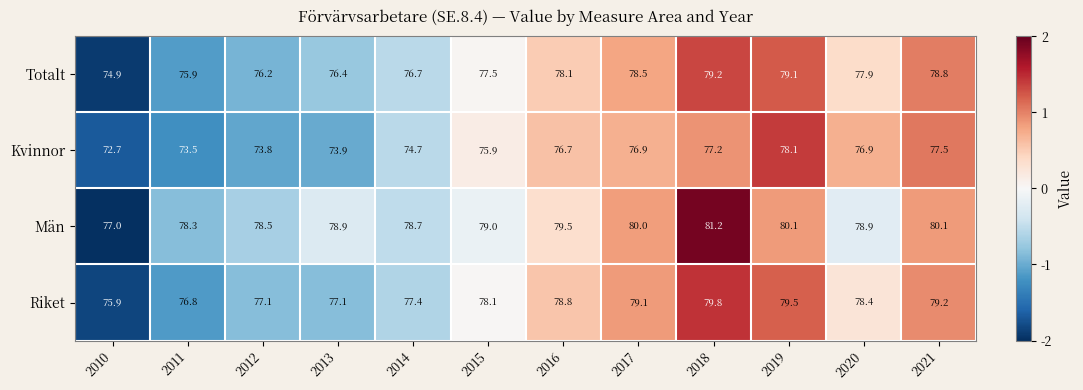

List the series in order of their overall mean, highest first.

Män, Riket, Totalt, Kvinnor